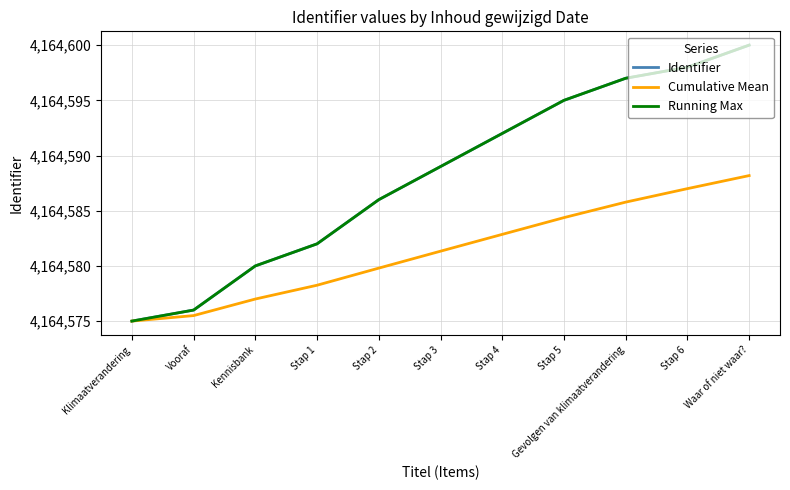

True or false: Running Max and Identifier cross at least once.

False